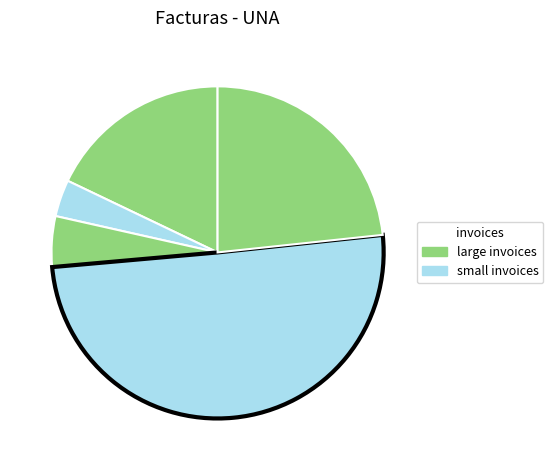

How many segments does this pie chart have?

5